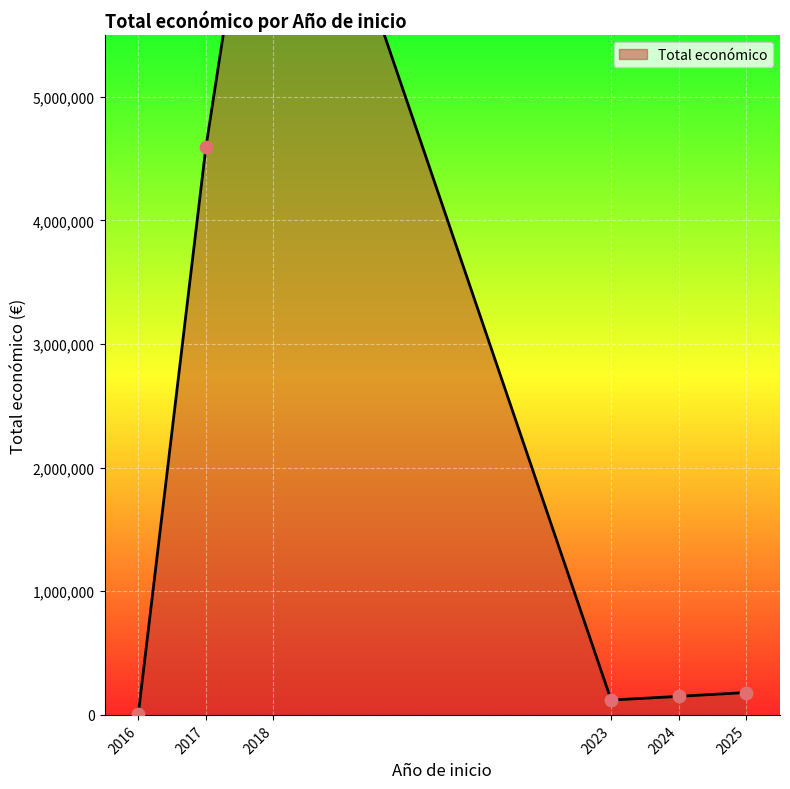

What is the change in value from 2018 to 2017?

-4890645